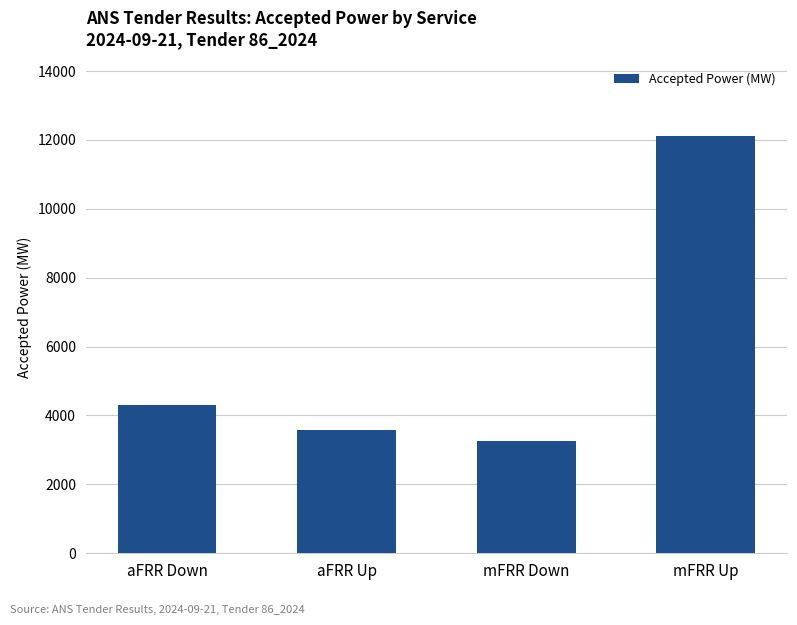

Where is the data nearest to the value 7682?

aFRR Down